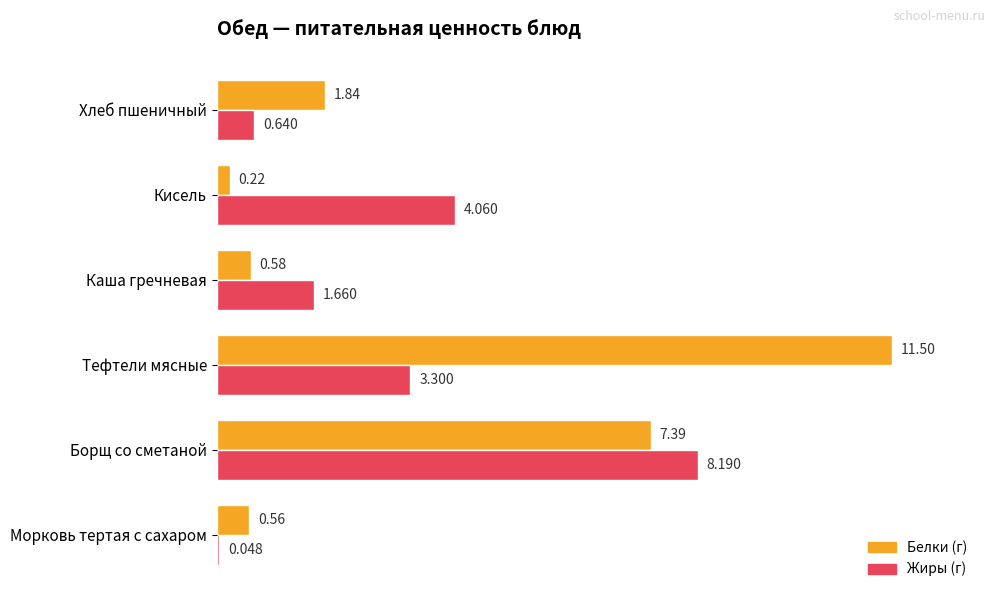

Which series has the widest spread of values?

Белки (г)